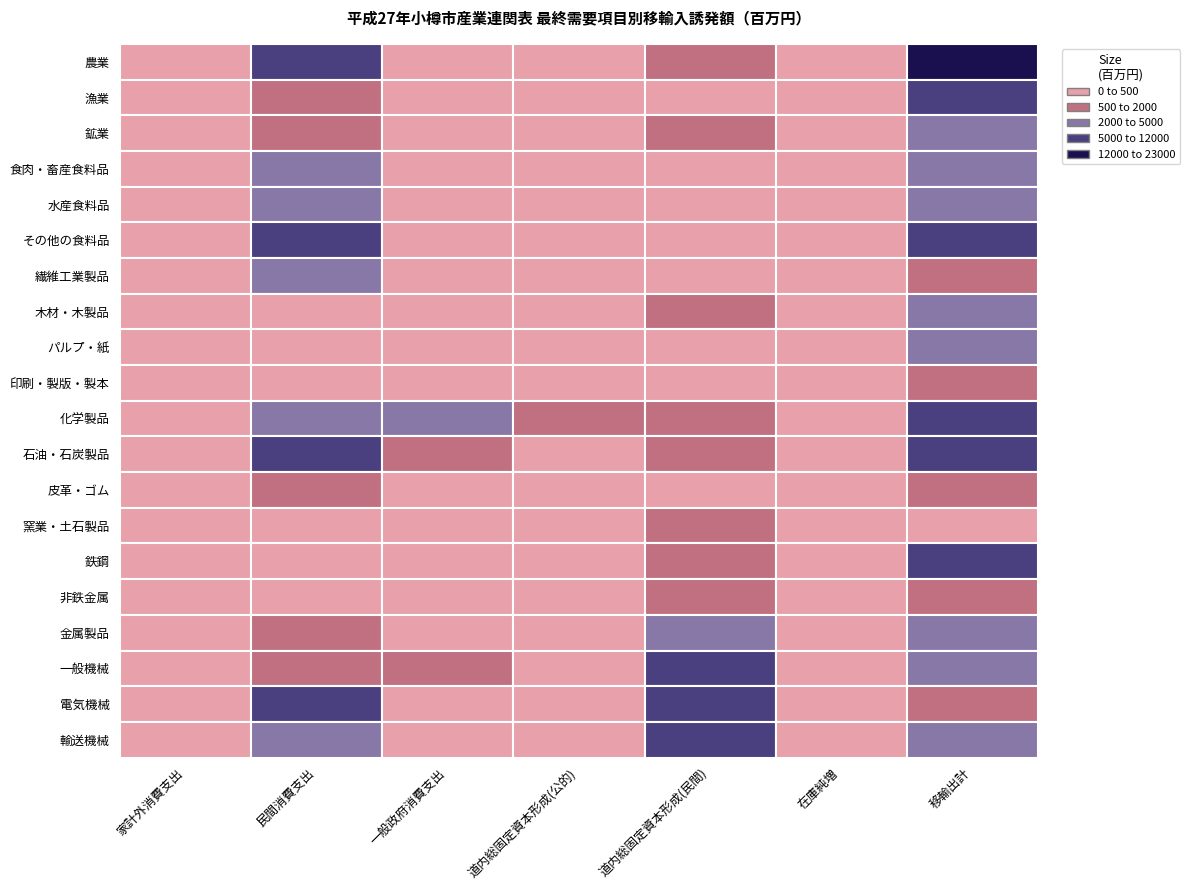

Reading right to left, transcribe all the data shown in this chart.

農業: 22178.3	-14.8	1461.7	59.6	169.6	6749.2	183.7
漁業: 7335.2	10.0	1.4	6.6	18.7	583.5	21.7
鉱業: 4190.4	7.6	764.8	62.0	176.3	1082.5	9.3
食肉・畜産食料品: 3214.4	-25.4	5.3	23.1	65.8	3188.2	95.1
水産食料品: 2881.4	41.0	3.5	17.1	48.7	2530.9	61.5
その他の食料品: 6545.1	-45.7	12.1	41.4	117.8	11952.2	402.8
繊維工業製品: 1534.4	163.4	394.0	79.4	225.8	4480.1	77.5
木材・木製品: 2771.2	-31.7	1364.7	59.4	169.8	485.2	26.8
パルプ・紙: 3520.3	-83.8	77.8	46.7	132.9	412.1	23.7
印刷・製版・製本: 606.6	-1.3	41.0	78.5	223.2	434.3	13.9
化学製品: 6849.9	-14.0	535.2	1417.8	4033.2	4978.6	162.9
石油・石炭製品: 6153.8	0.1	818.4	258.2	734.6	8024.8	39.1
皮革・ゴム: 845.2	-13.9	88.9	45.4	129.1	1533.1	30.7
窯業・土石製品: 315.8	-3.8	649.0	10.7	30.3	107.2	4.6
鉄鋼: 10968.3	-89.6	793.5	4.0	11.3	6.3	0.9
非鉄金属: 1678.4	-2.4	547.8	19.3	54.9	250.3	3.4
金属製品: 2329.7	79.5	3037.3	60.5	172.2	587.2	28.3
一般機械: 3172.9	86.0	10844.5	200.9	571.4	688.1	9.7
電気機械: 597.2	0.3	5729.3	58.1	165.2	6010.0	66.9
輸送機械: 2383.3	4.4	5258.5	79.0	224.8	3935.4	4.3